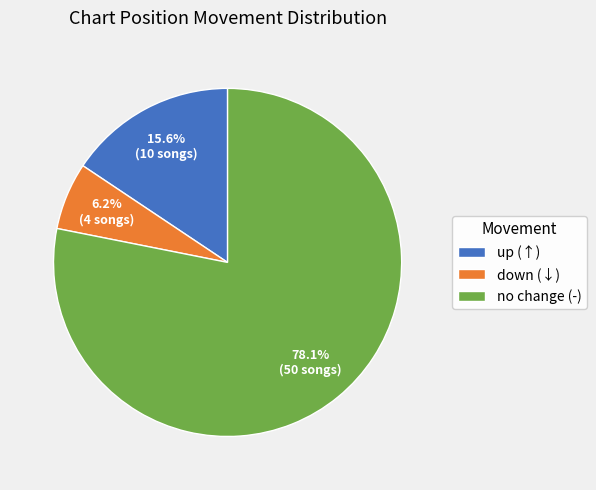

What portion of the pie excludes up (↑)?

84.4%